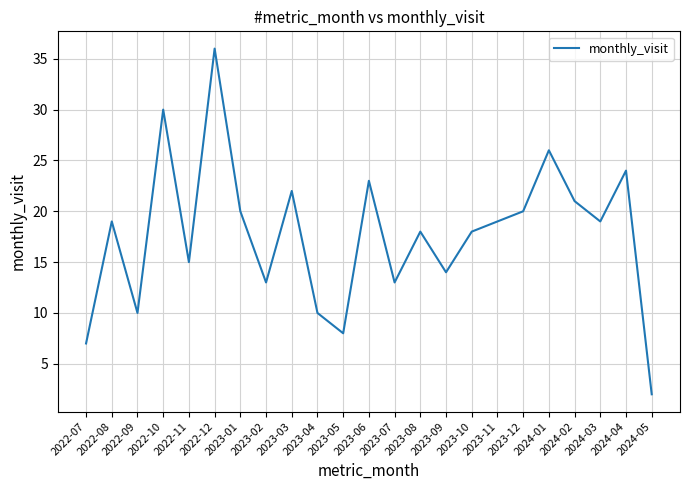

Count the number of data series in this chart.

1